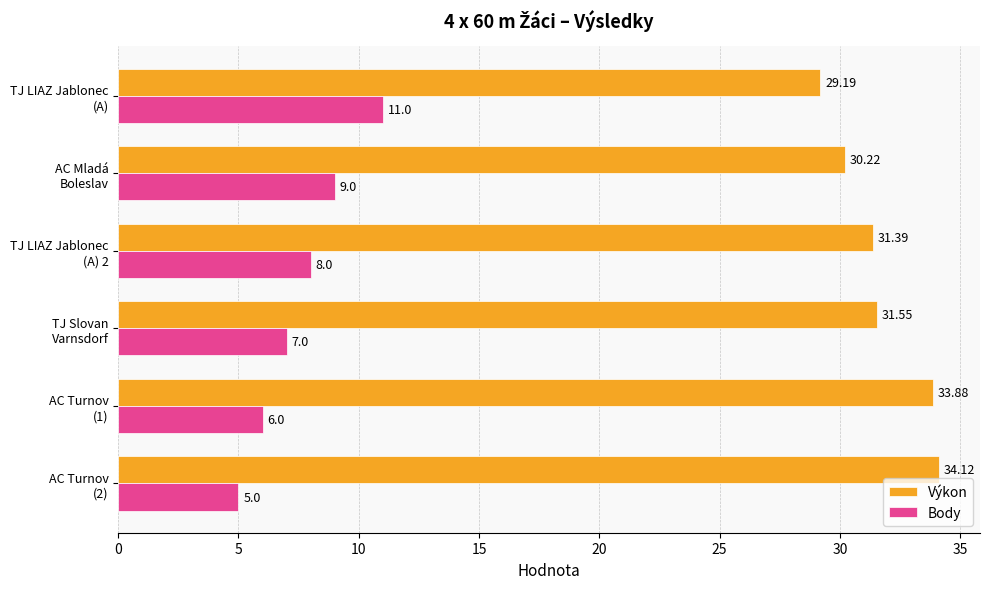

Which series has the largest total across all categories?

Výkon